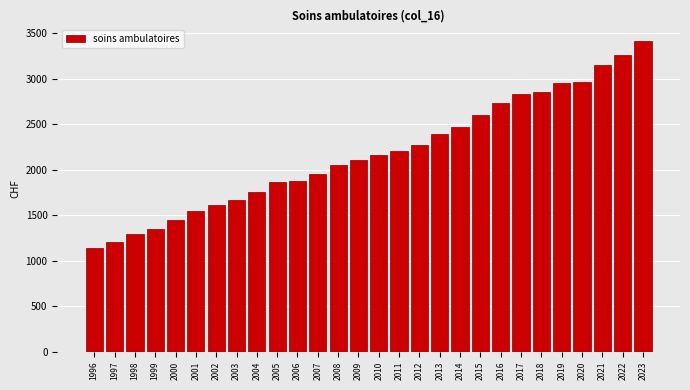

What is the smallest value displayed?

1135.8